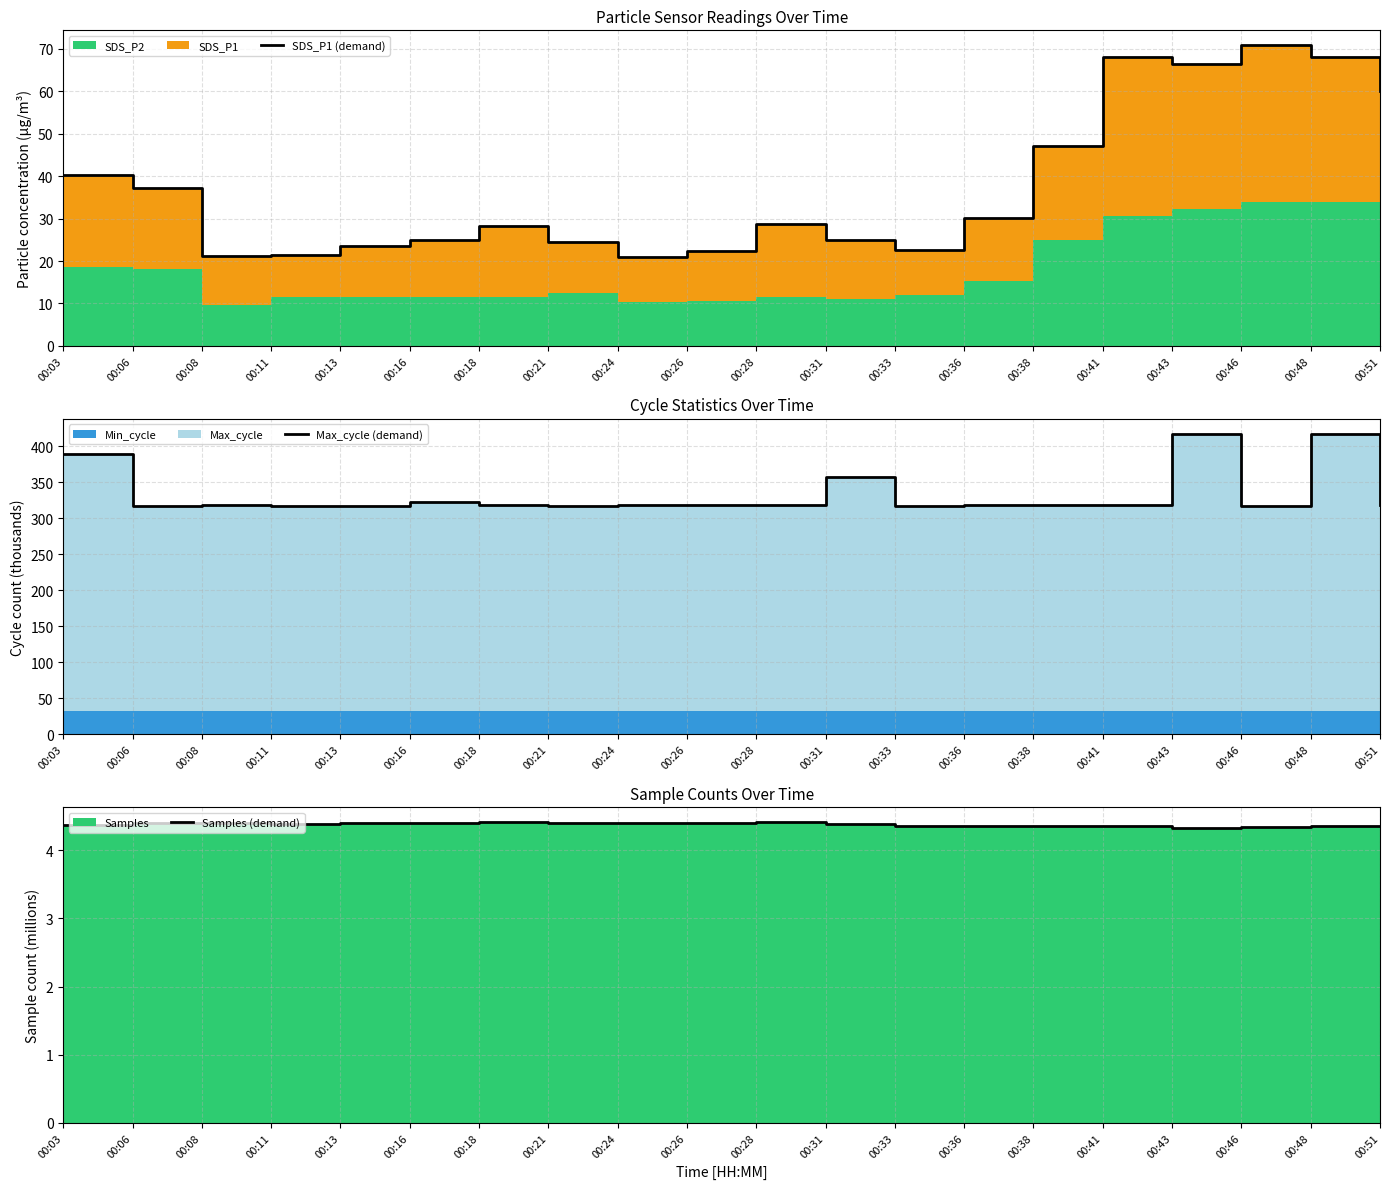

What is the average value of the Samples (demand) series?

4.4